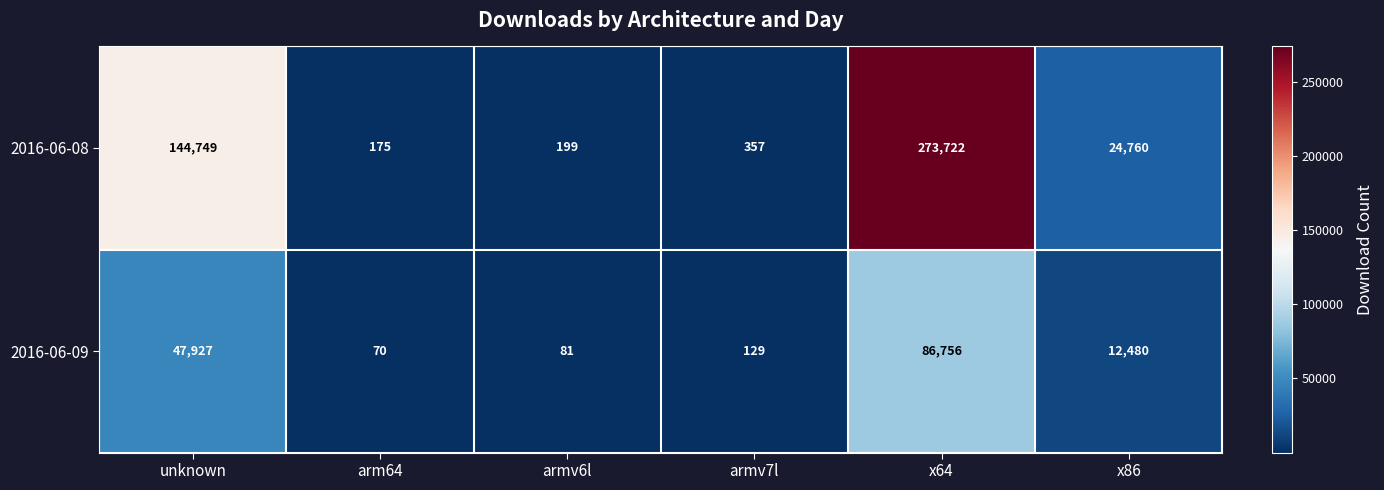

At armv6l, list the series in order from smallest to largest.

2016-06-09, 2016-06-08